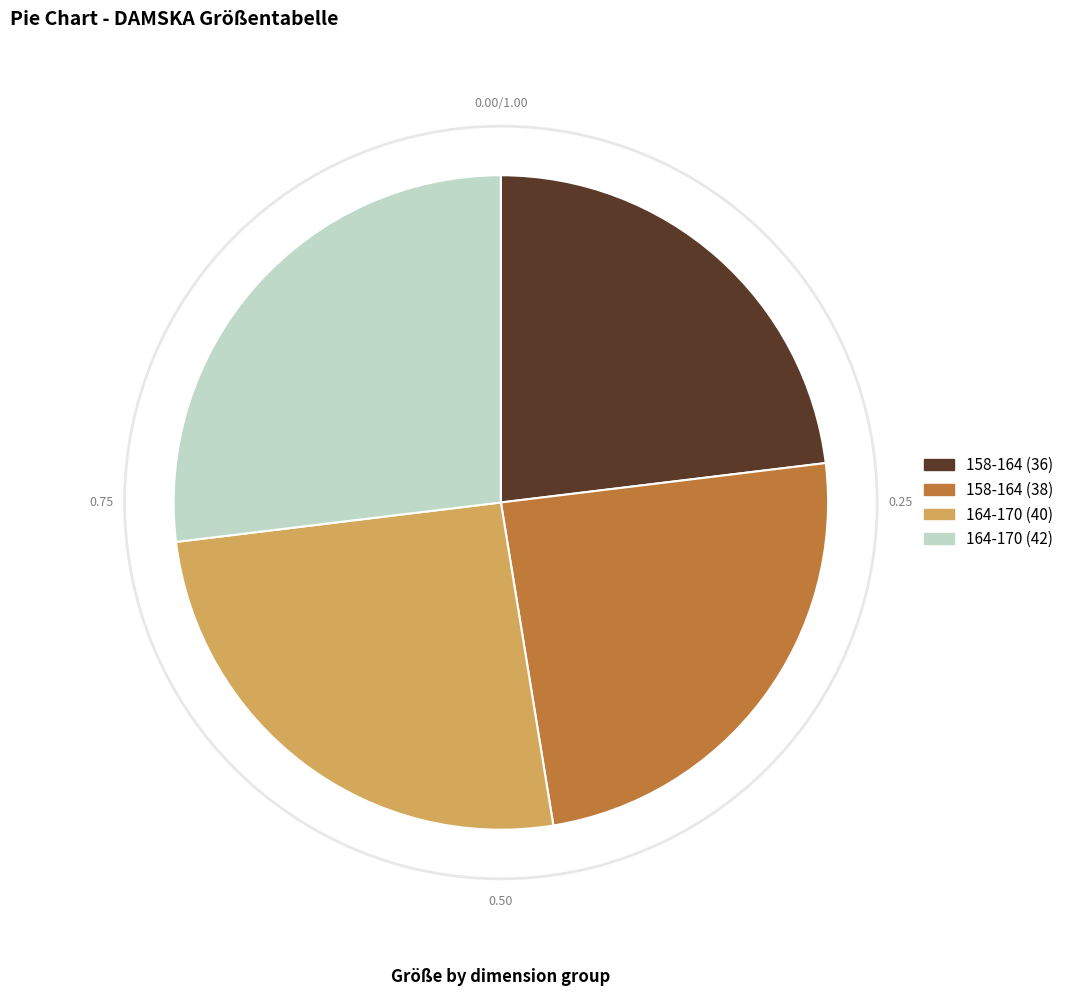

Count the number of slices in the pie.

4